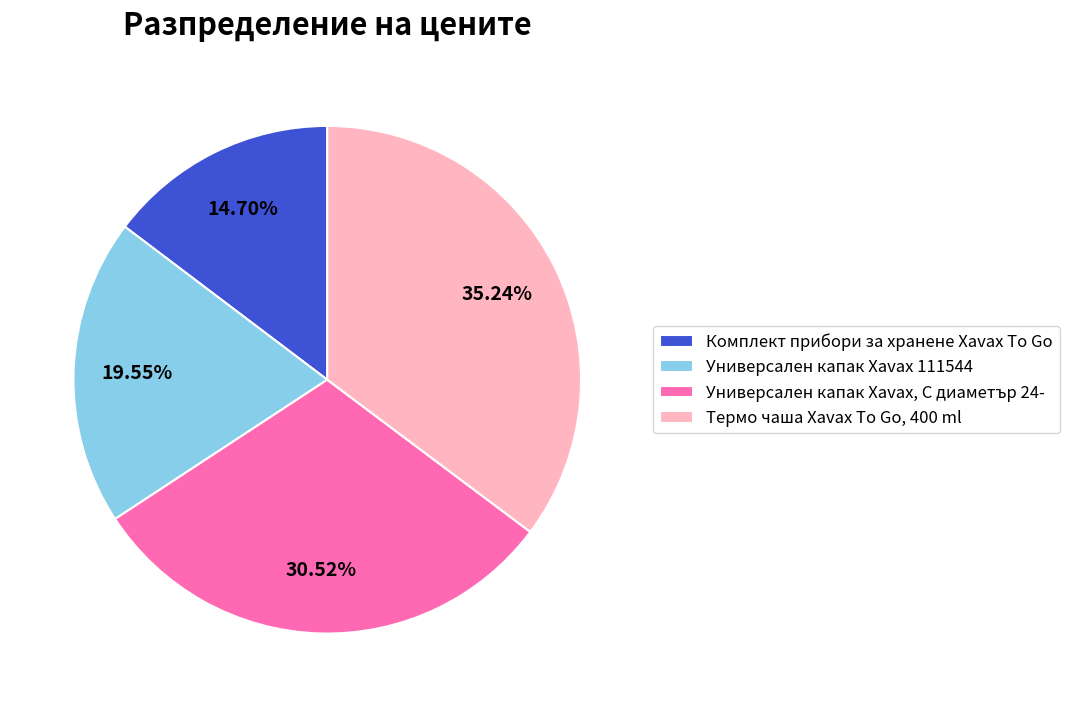

Does any single category account for the majority?

No